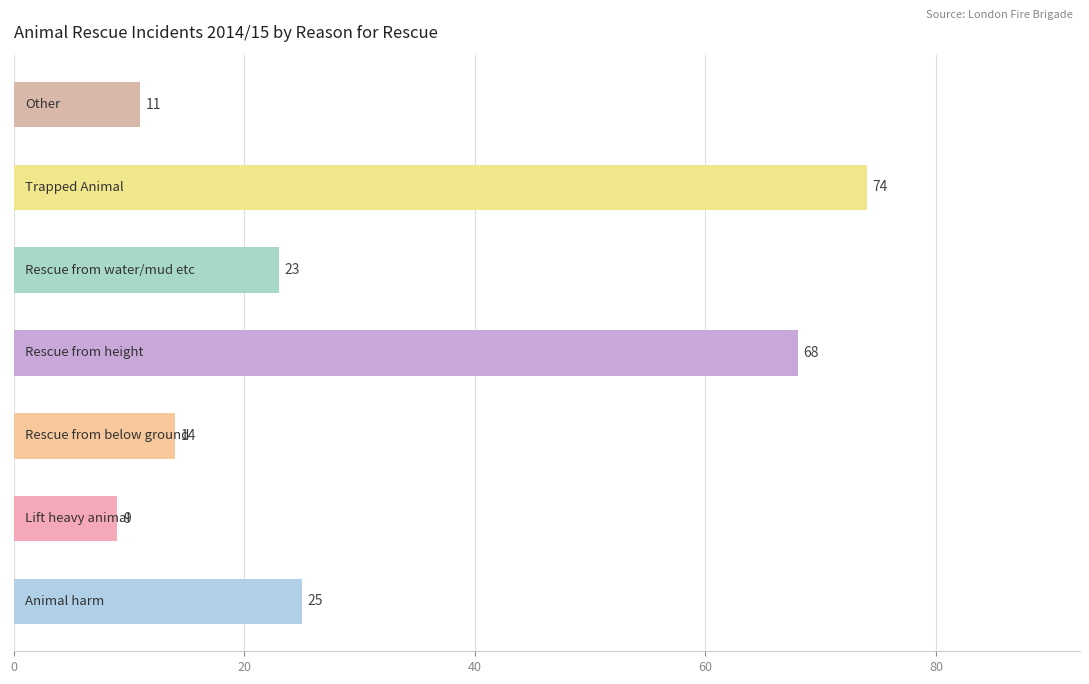

What is the difference between the second highest and second lowest values?

57